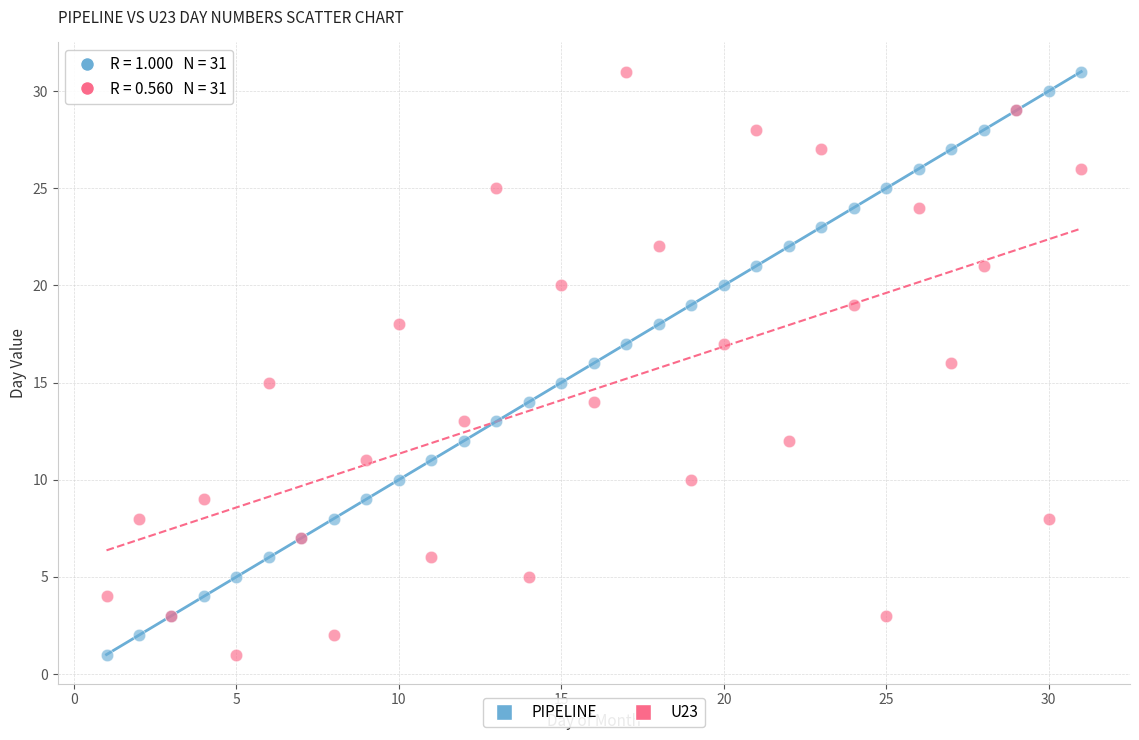

What is the X range (max minus min) for the scatter plot?

30